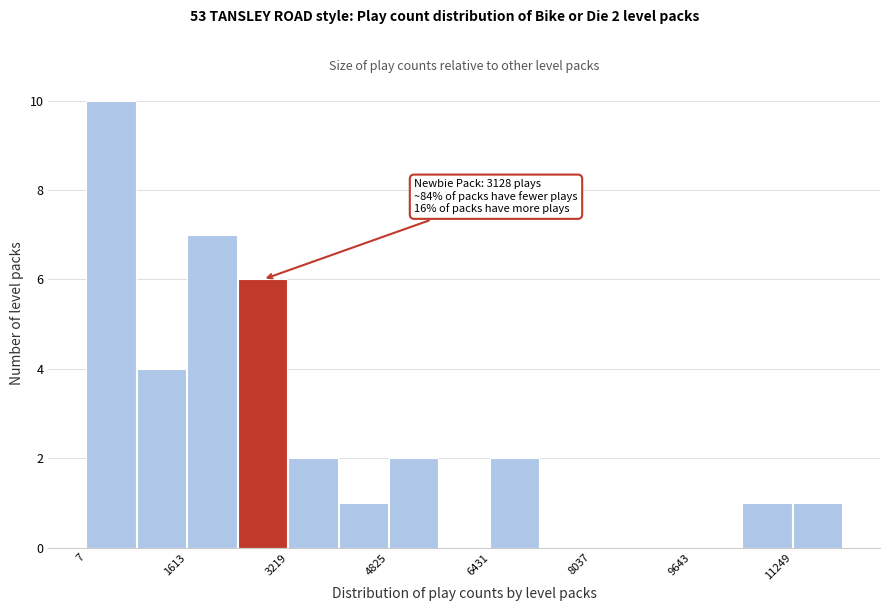

Over which range of the x-axis is the bar tallest?

0 to 800